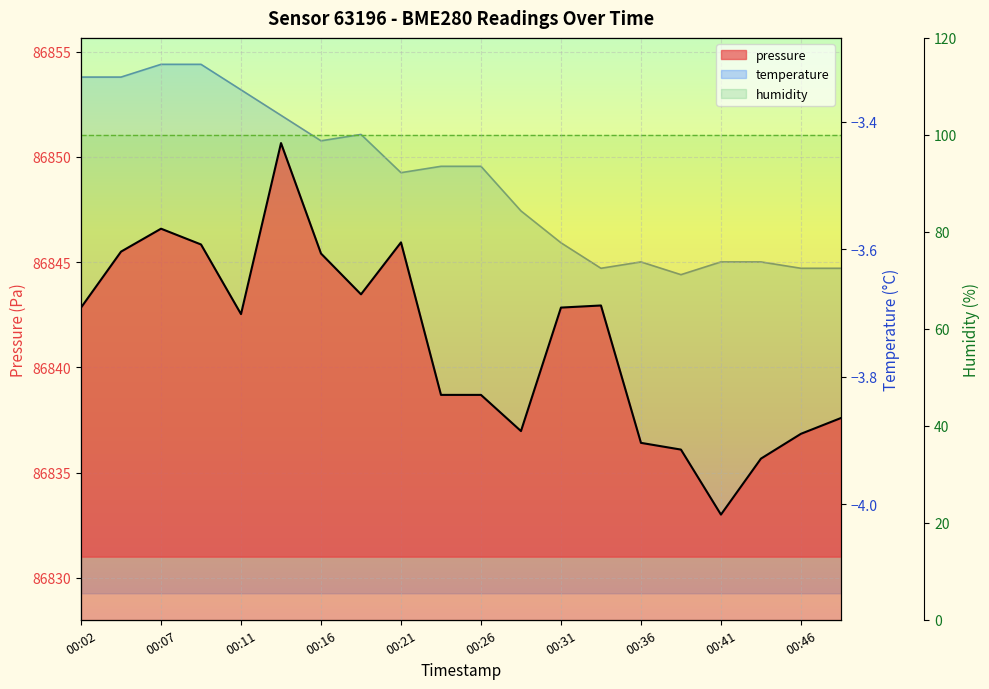

True or false: temperature and pressure intersect in this chart.

False